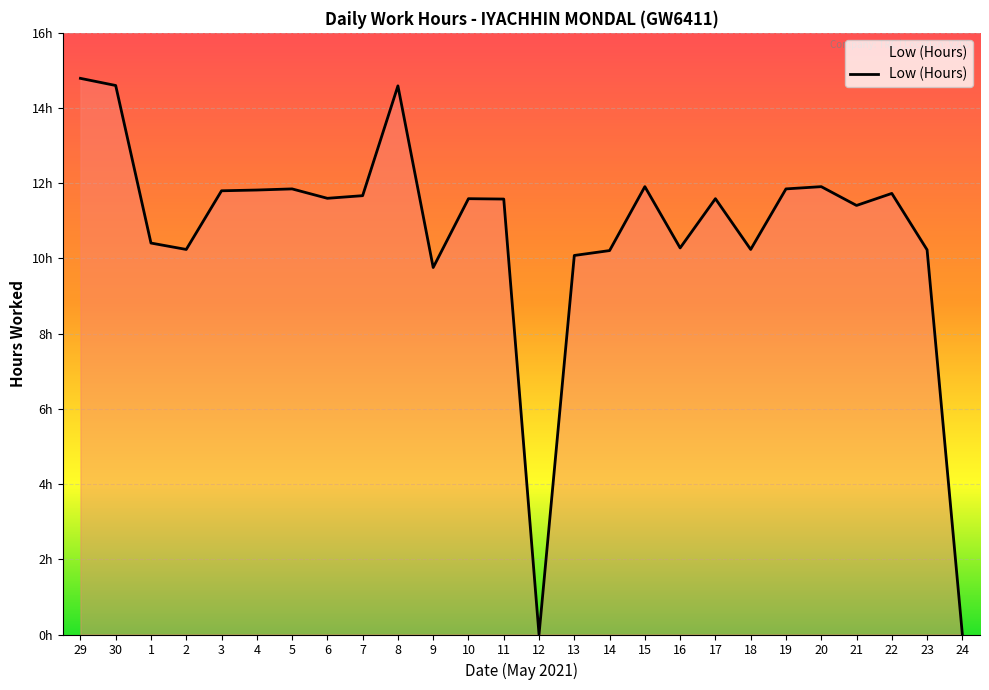

Is this an area chart (filled region under the line)?

Yes